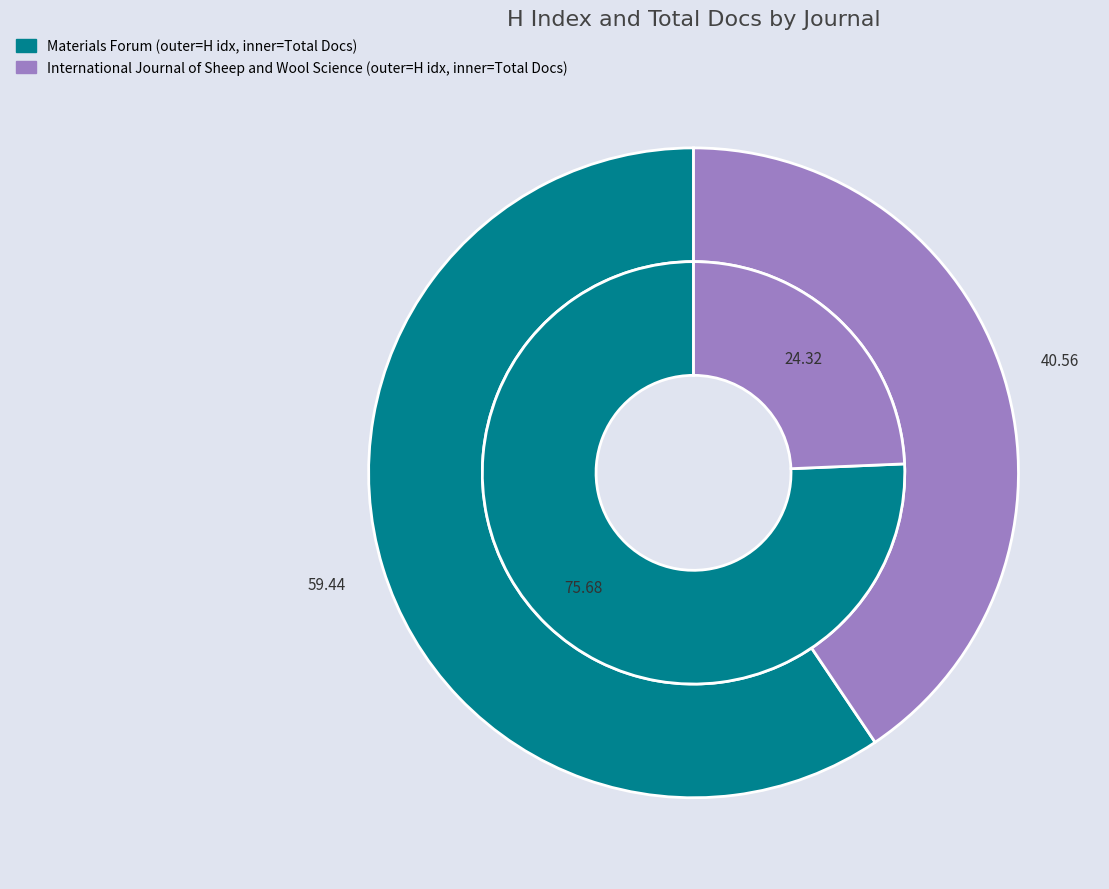

What percentage is the International Journal of Sheep and Wool Science slice, to the nearest percent?

41%